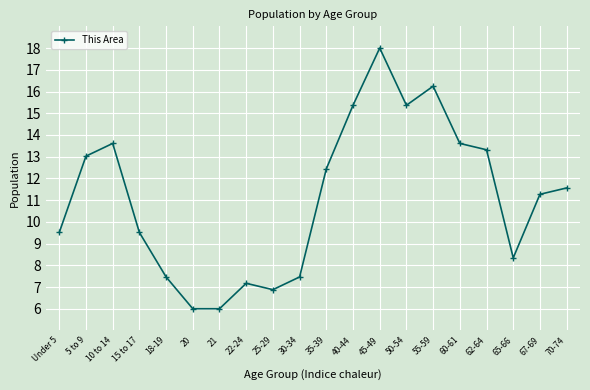

What is the label of the 5th point from the left?

18-19